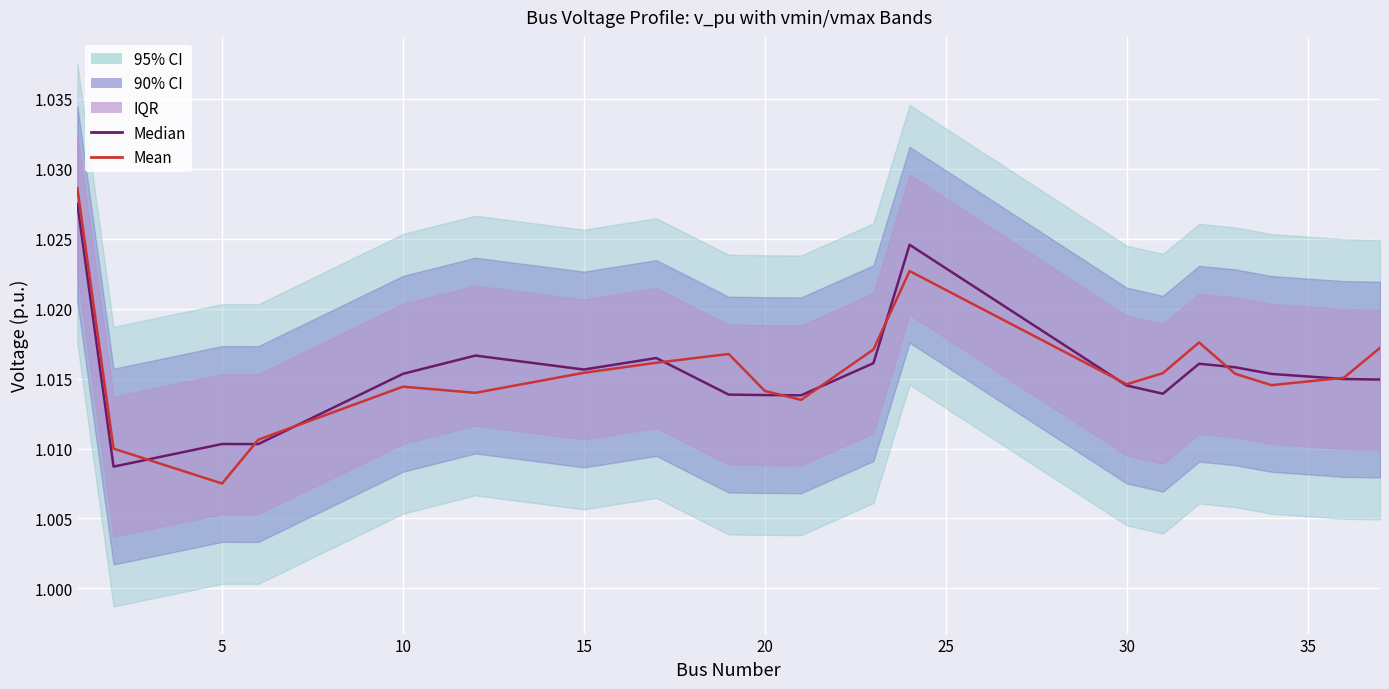

True or false: Mean has more than 2 interior local peaks.

True